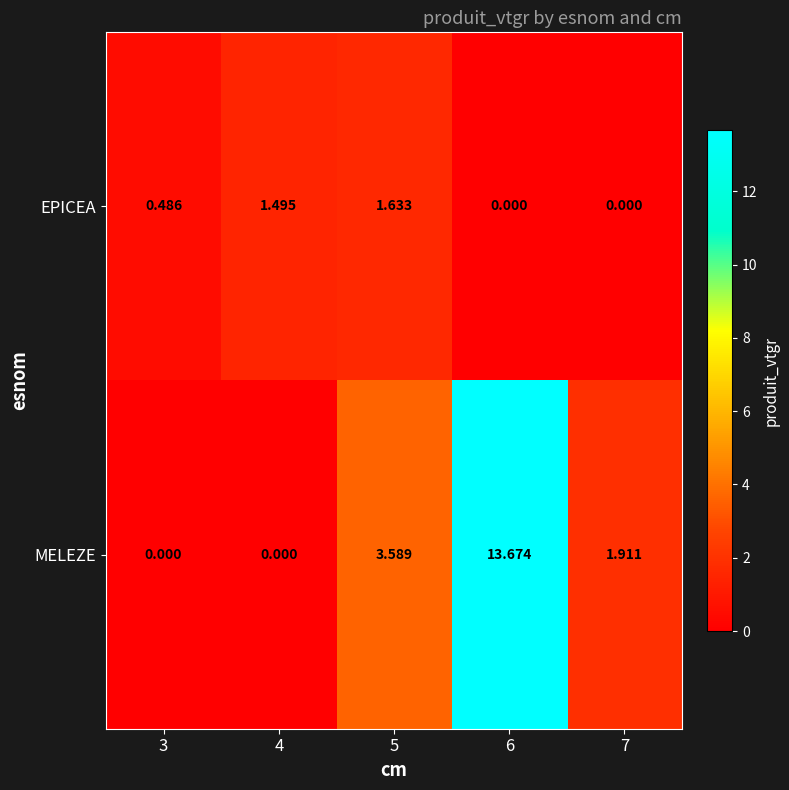

Rank the series at 6 from highest to lowest value.

MELEZE, EPICEA